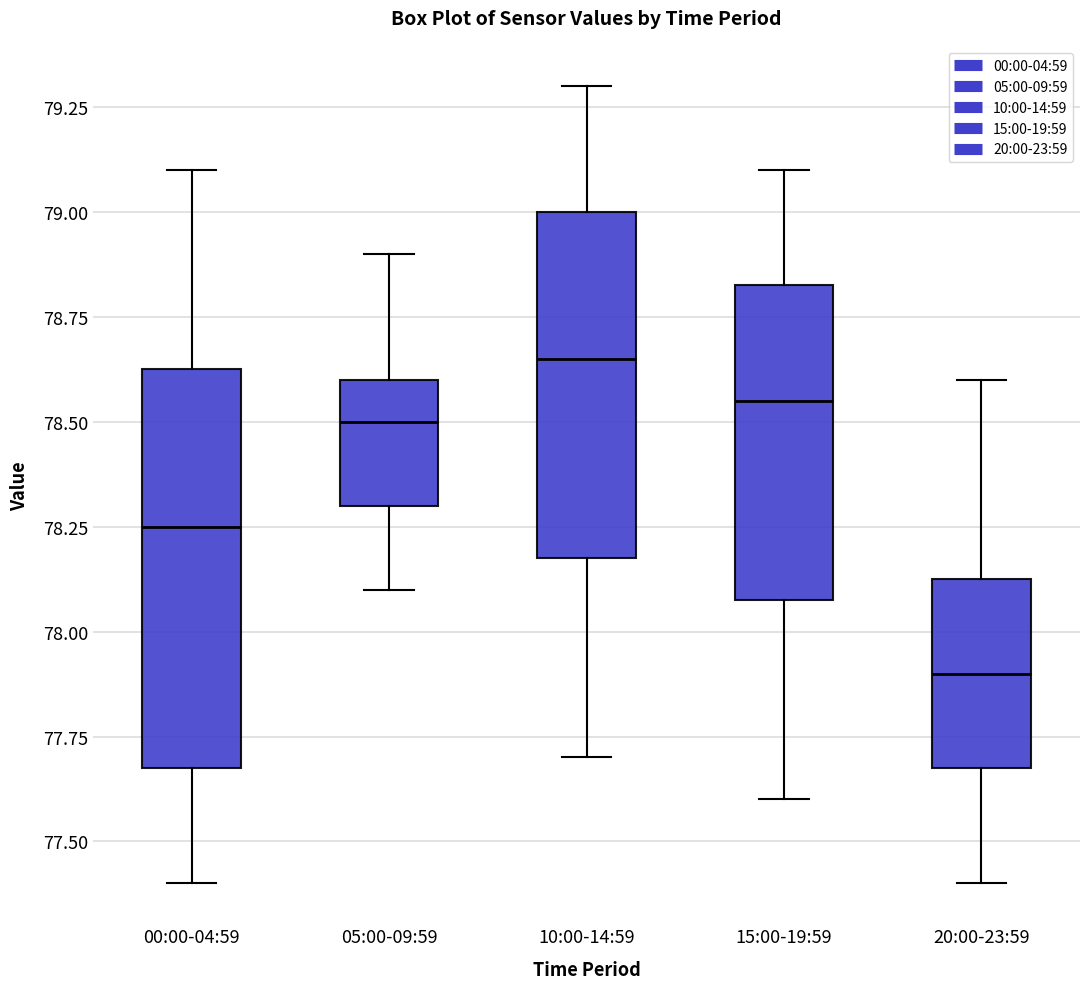

Where does the lower whisker of the box for 20:00-23:59 end on the y-axis? The values are not printed on the chart, so give them approximately, as read against the axis.

77.40